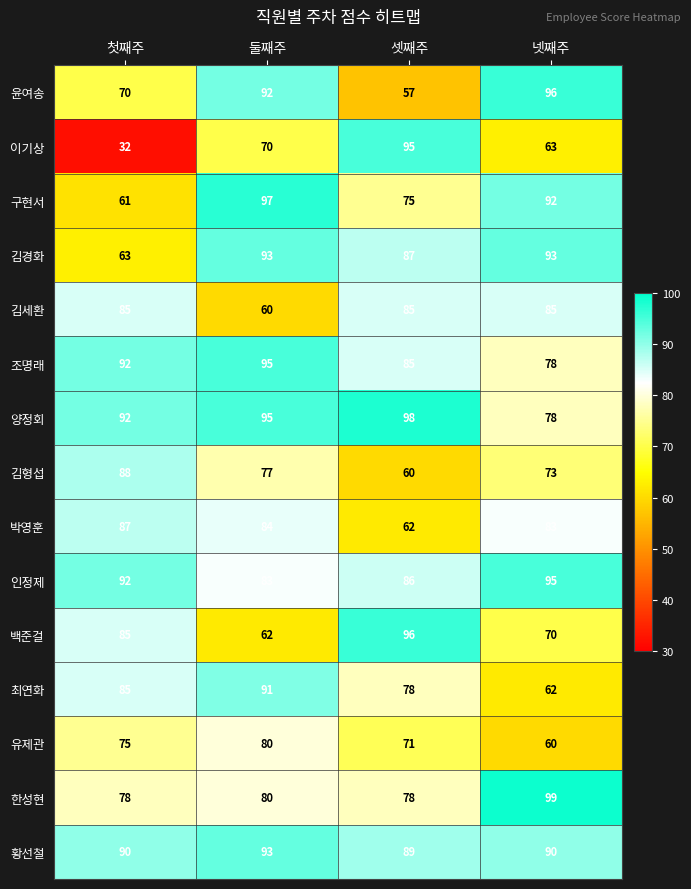

At which category is the sum across all series the highest?

둘째주